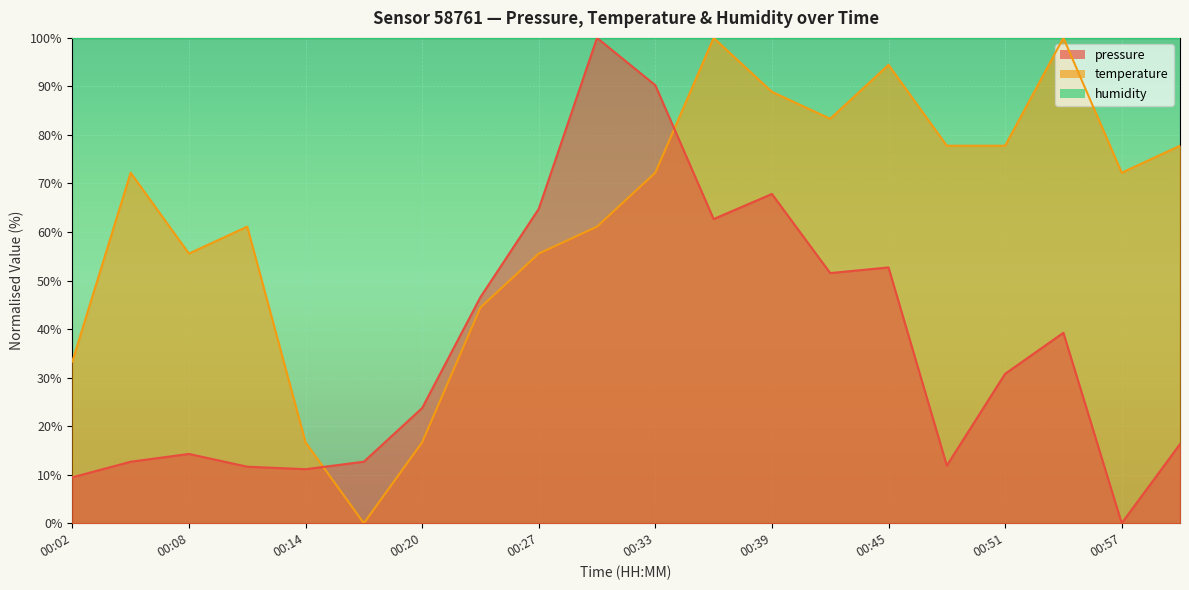

How many positive values does the pressure series have?

19